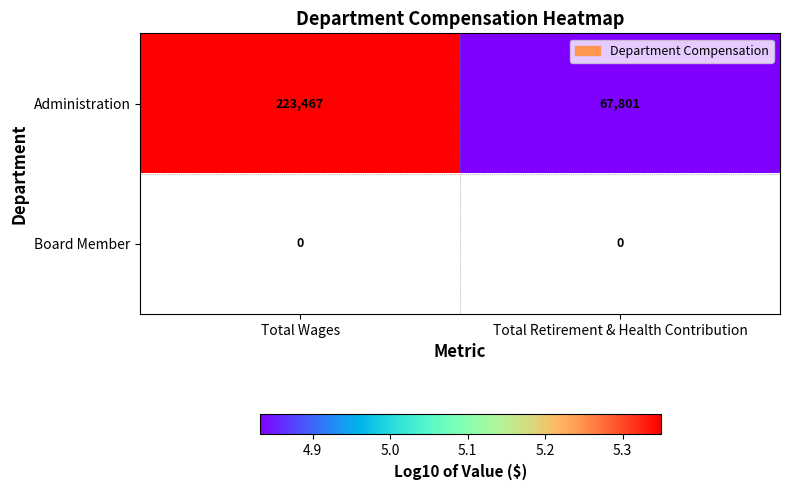

What is the maximum value for Administration?

223467